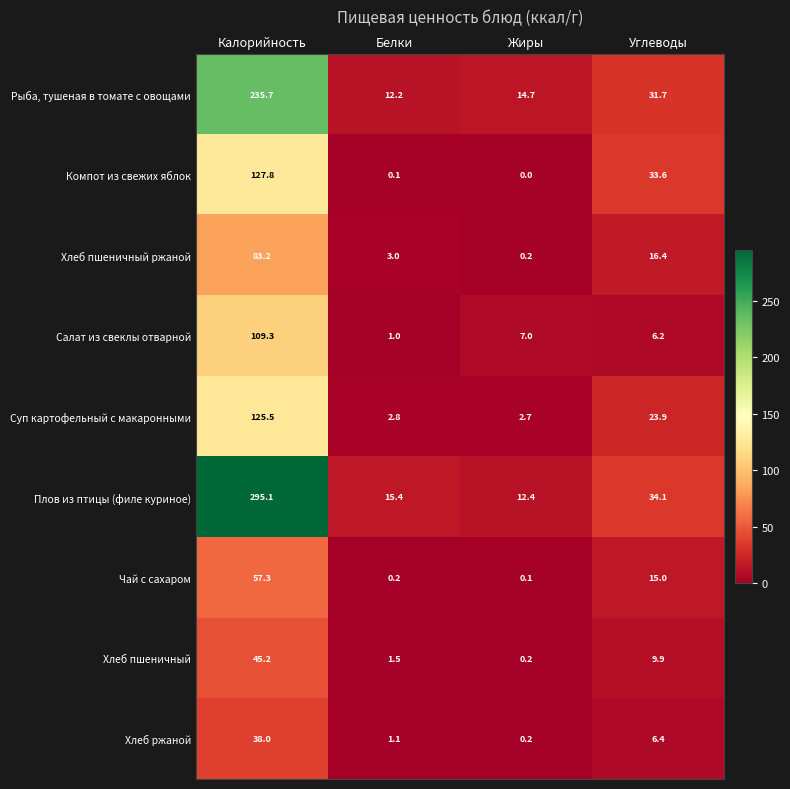

Rank the series at Калорийность from highest to lowest value.

Плов из птицы (филе куриное), Рыба, тушеная в томате с овощами, Компот из свежих яблок, Суп картофельный с макаронными, Салат из свеклы отварной, Хлеб пшеничный ржаной, Чай с сахаром, Хлеб пшеничный, Хлеб ржаной